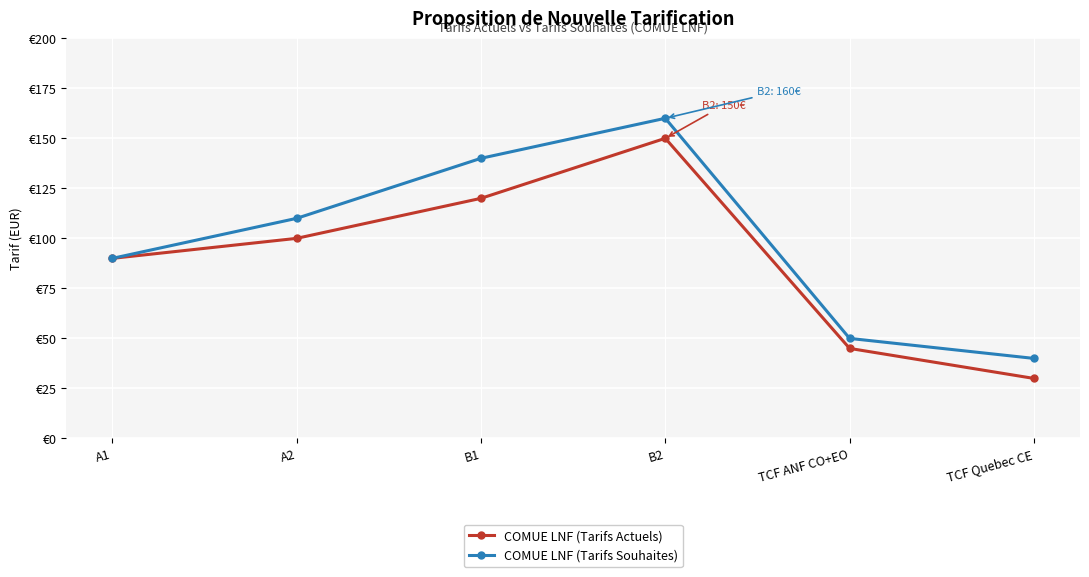

List the series in order of their overall mean, highest first.

COMUE LNF (Tarifs Souhaites), COMUE LNF (Tarifs Actuels)